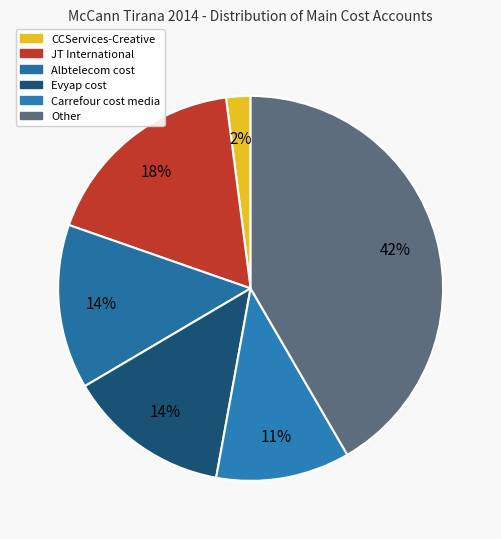

What is the change in value from CCServices-Creative to Carrefour cost media?

+7800906.1